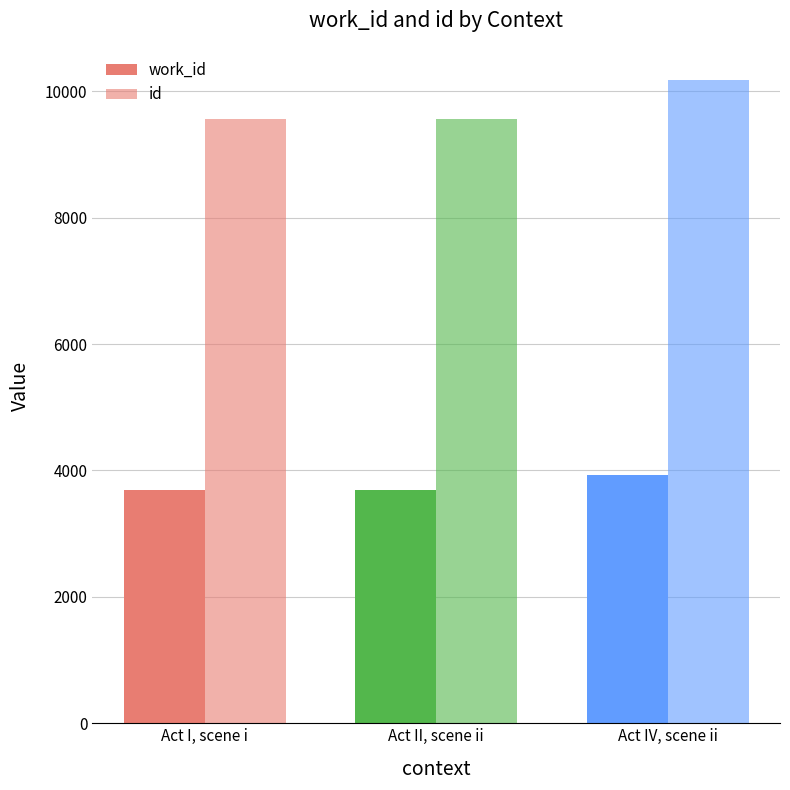

Which category has the highest value in the id series?

Act IV, scene ii